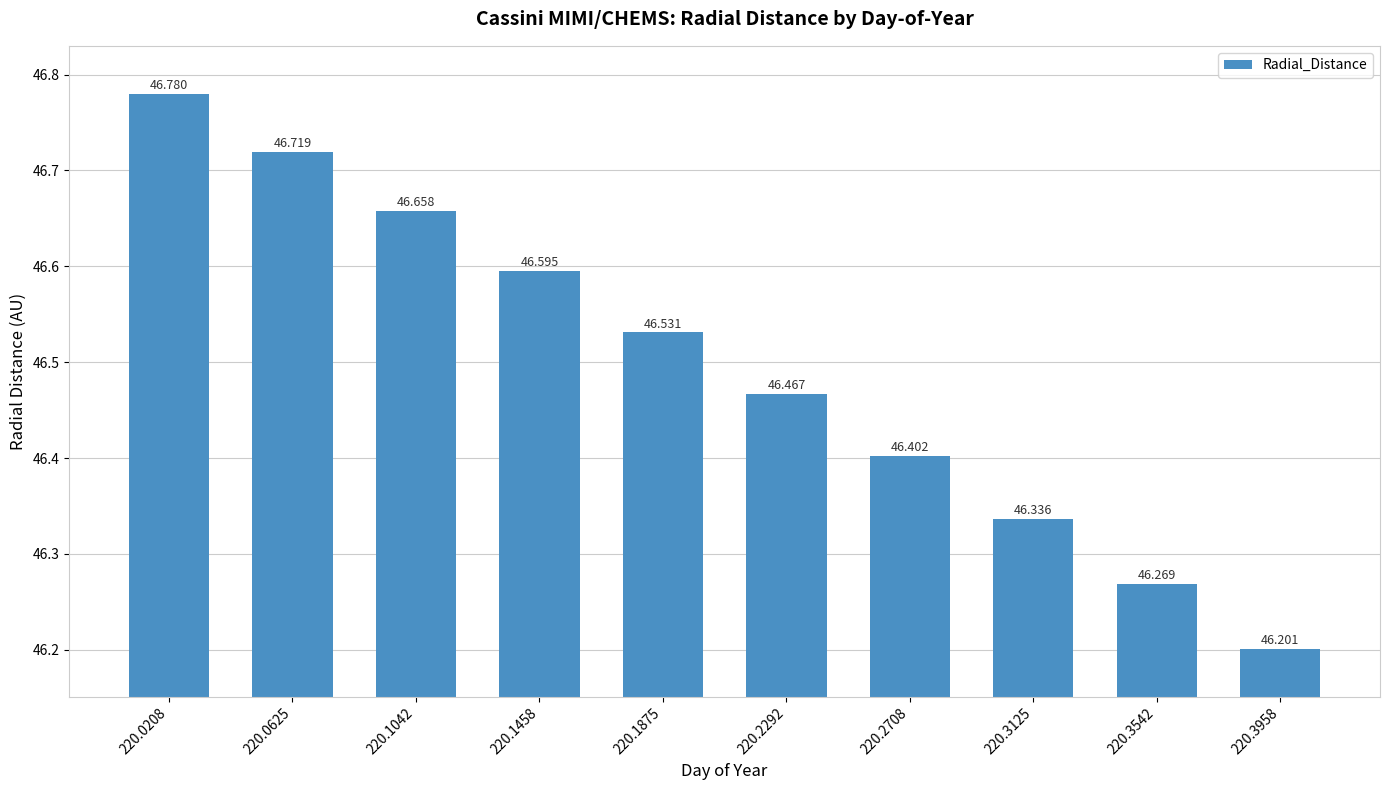

What is the change in value from 220.1042 to 220.3958?

-0.5